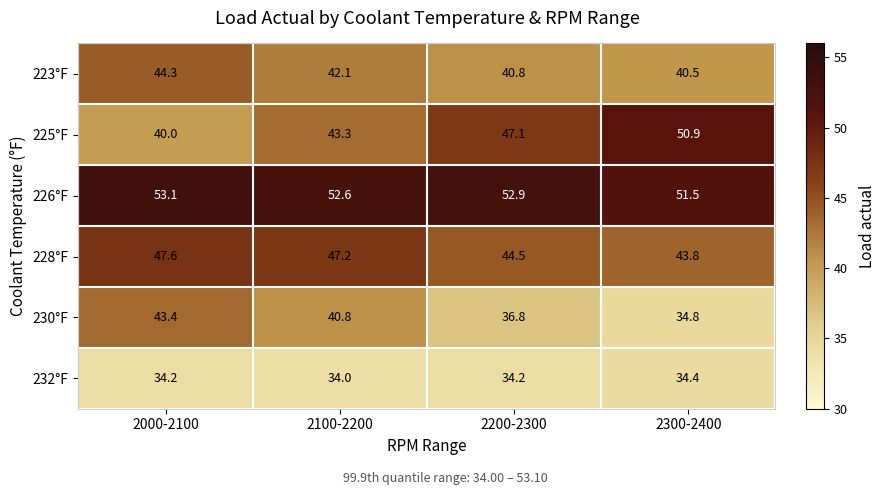

Where is 225°F nearest to the value 45?

2100-2200